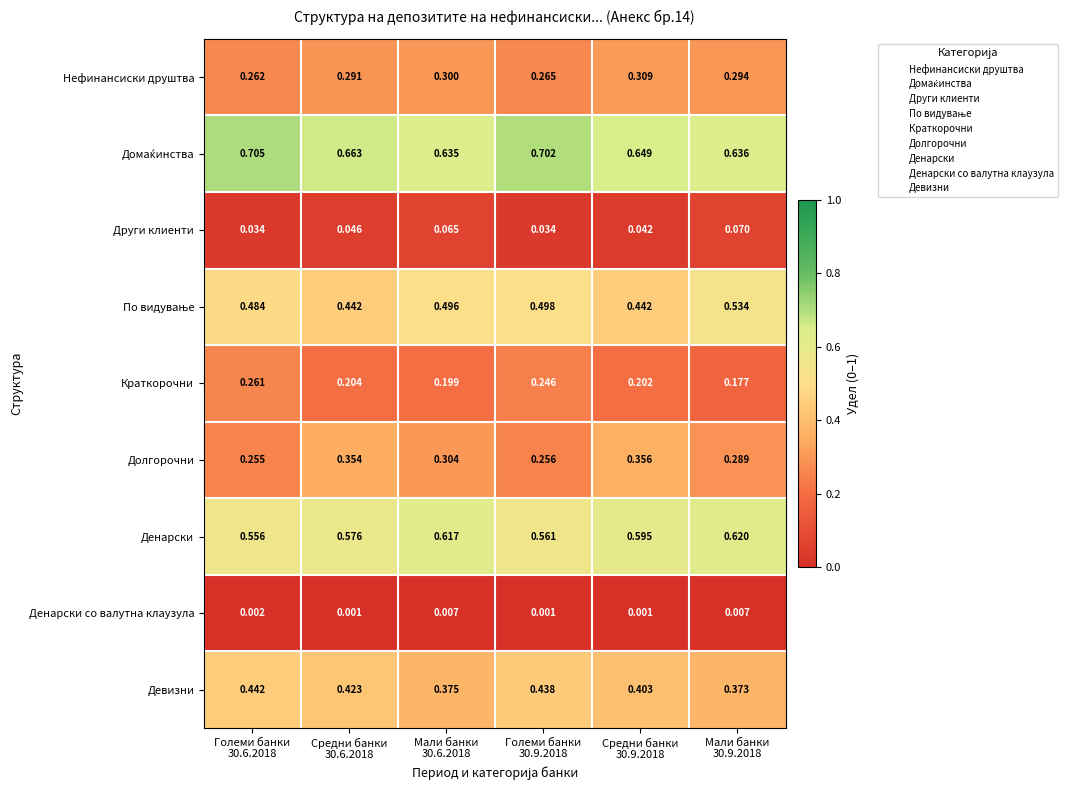

Count the number of data series in this chart.

9